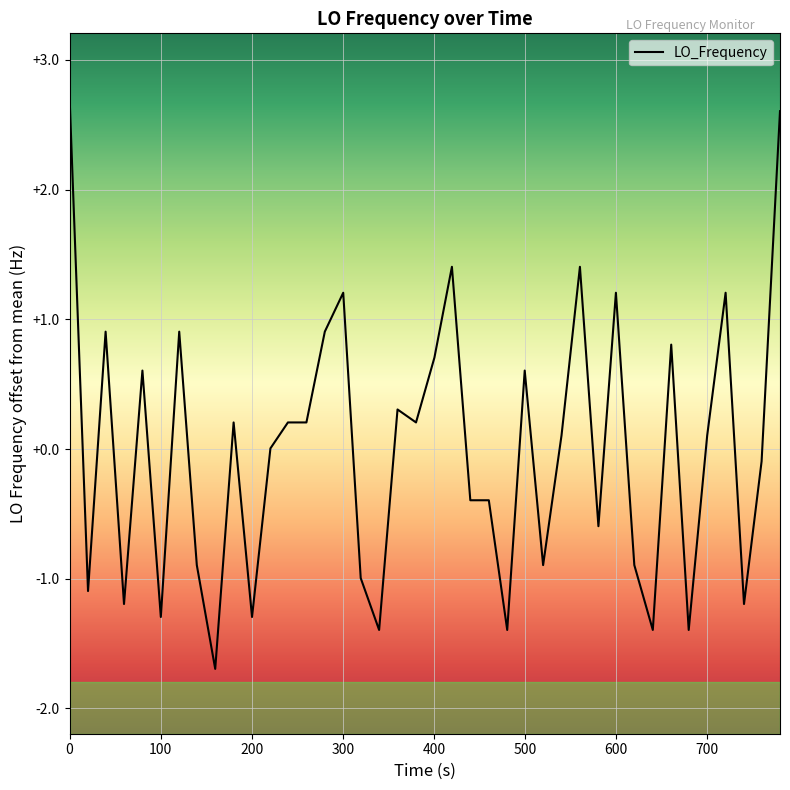

What is the minimum value shown in the chart?

-1.7